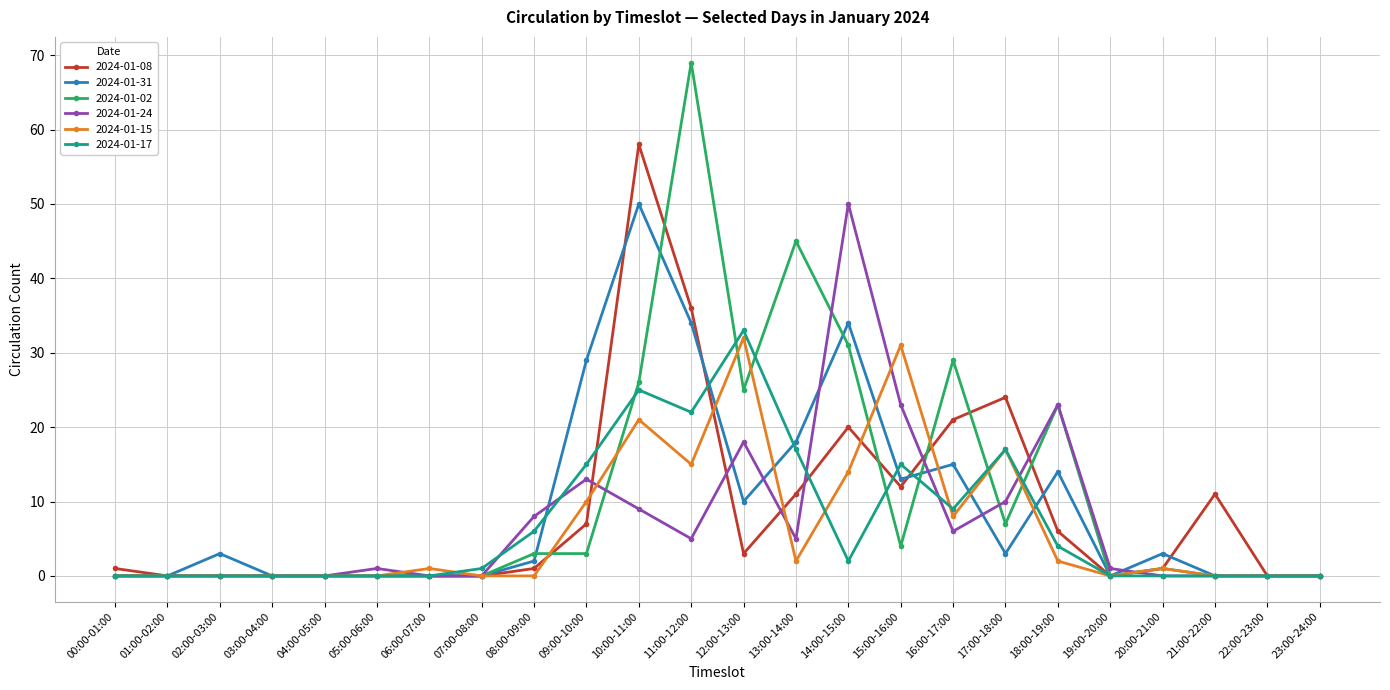

Which category has the highest value in the 2024-01-31 series?

10:00-11:00